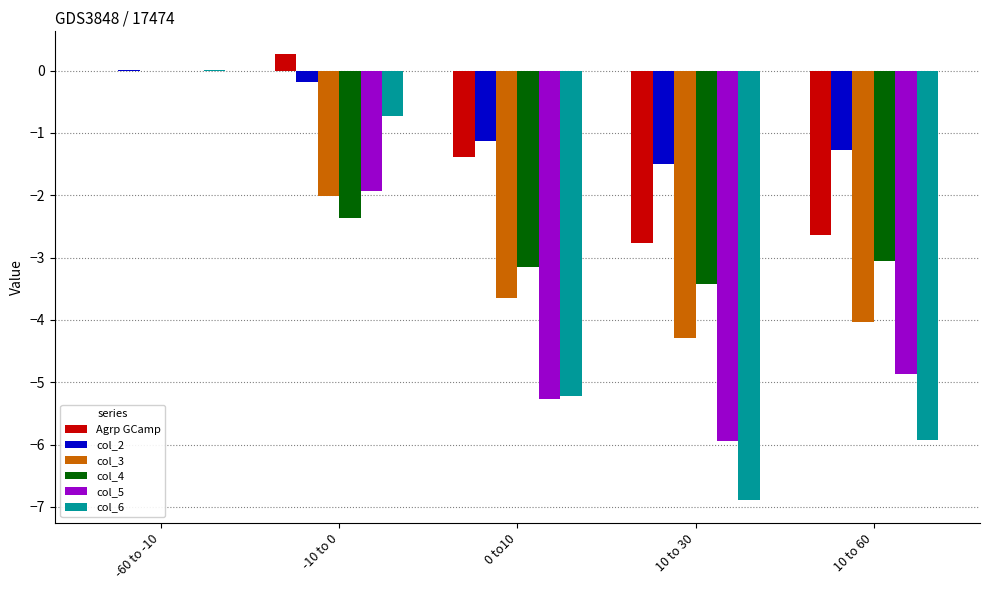

What are all the series names shown in the legend?

Agrp GCamp, col_2, col_3, col_4, col_5, col_6